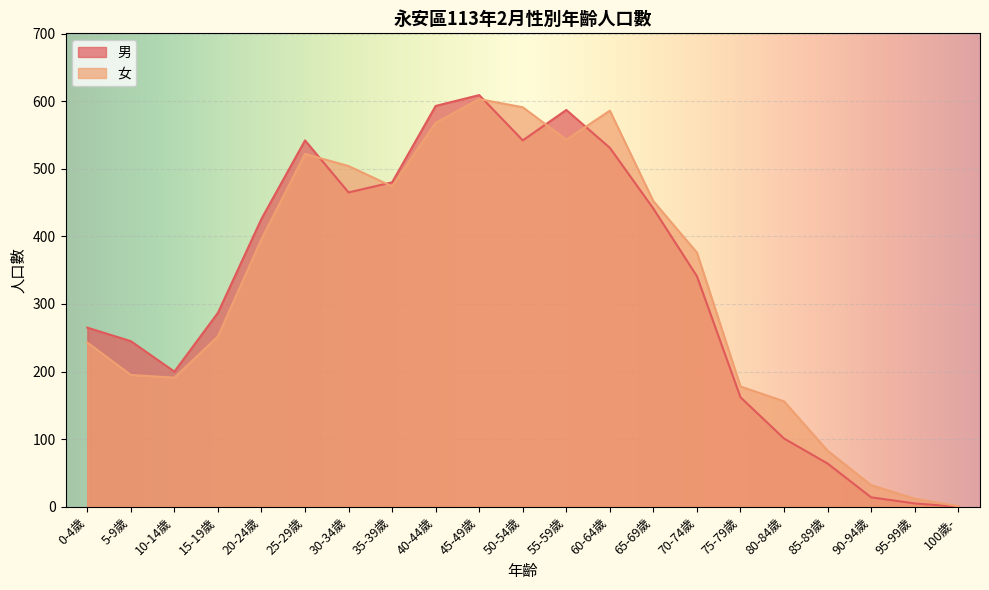

What is the label of the 14th point from the left?

65-69歲